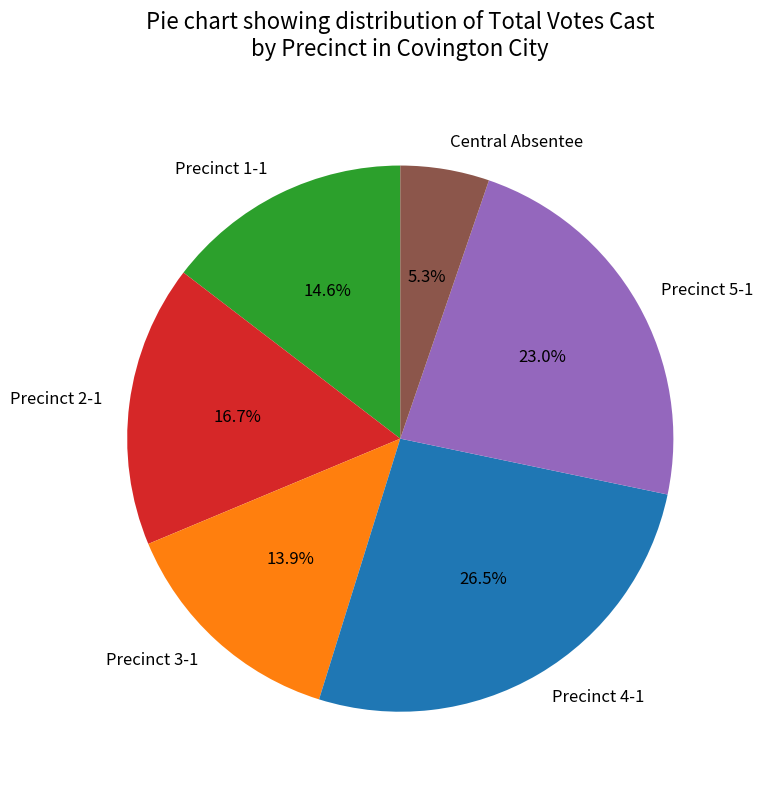

What percentage is the Central Absentee slice, to the nearest percent?

5%